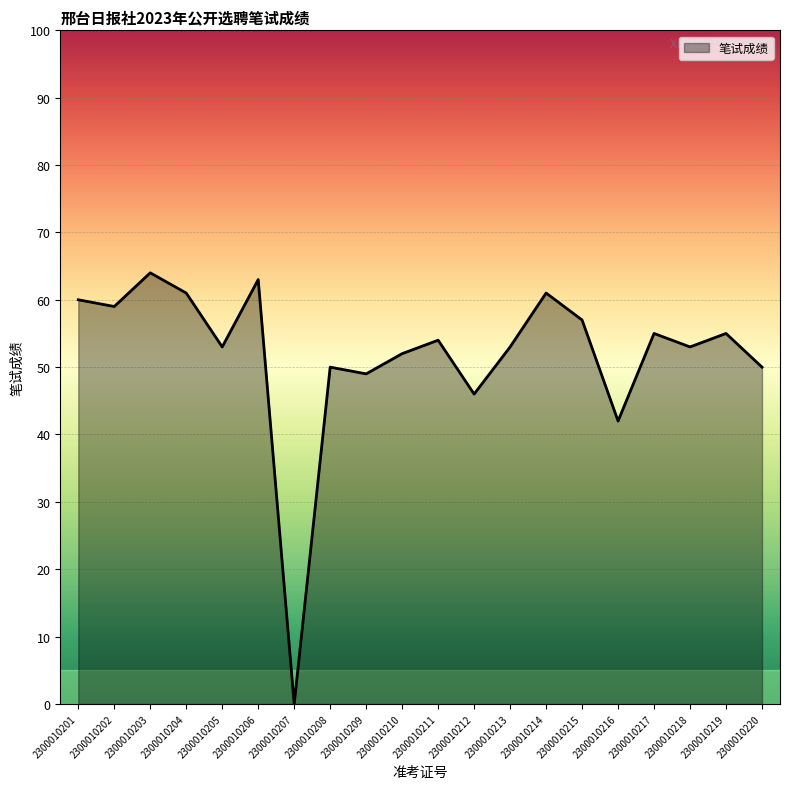

Where is the first local maximum?

2300010203